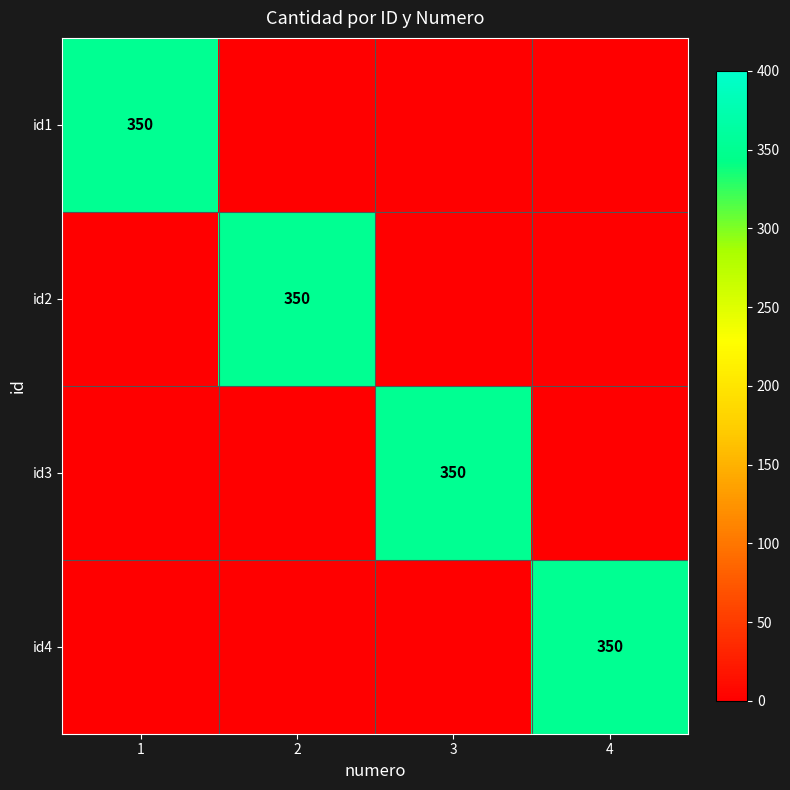

Is it true that id3 equals 80 at 3?

False